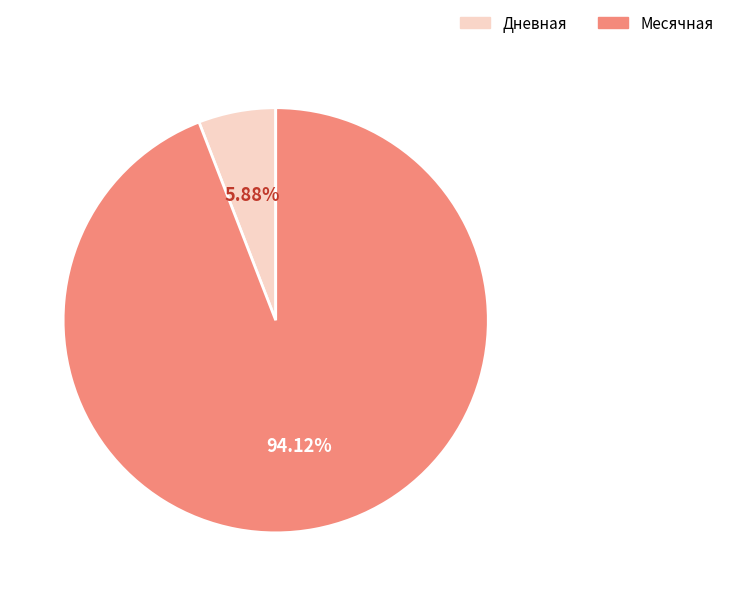

Is there a majority slice in this chart?

Yes